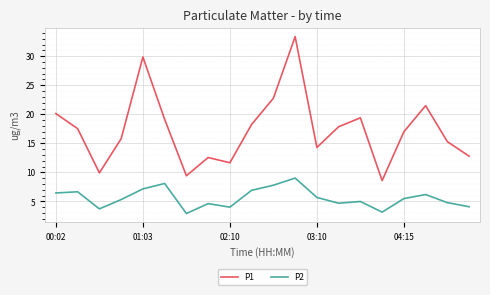

What is the lowest value of the P1 series?

8.6